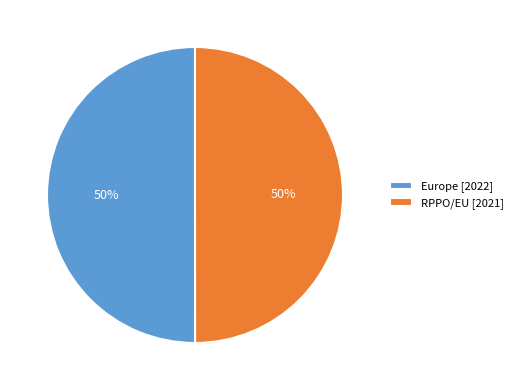

The Europe slice represents 50% of the pie. True or false?

True